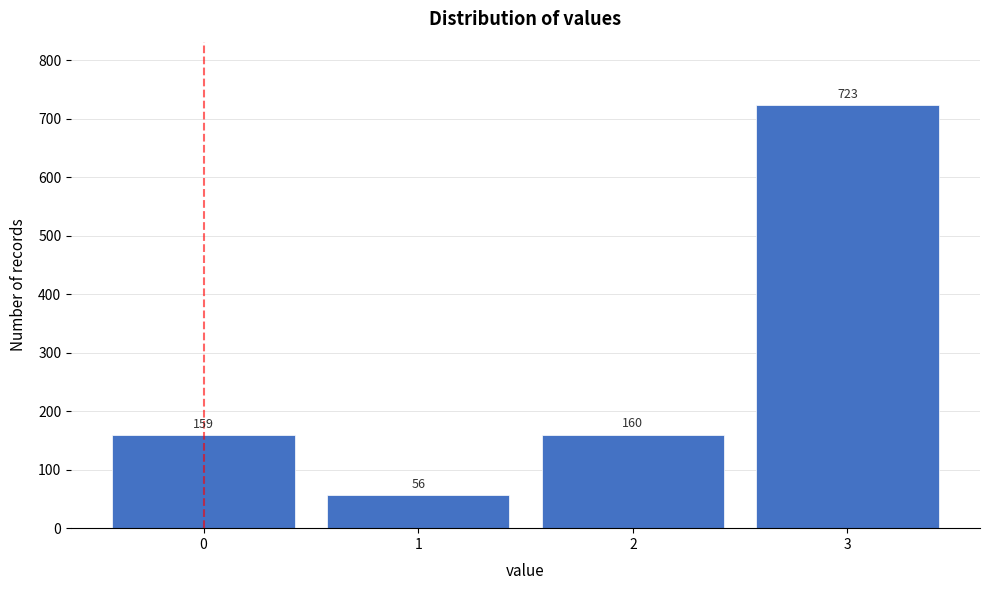

Reading left to right, transcribe all the data shown in this chart.

159	56	160	723